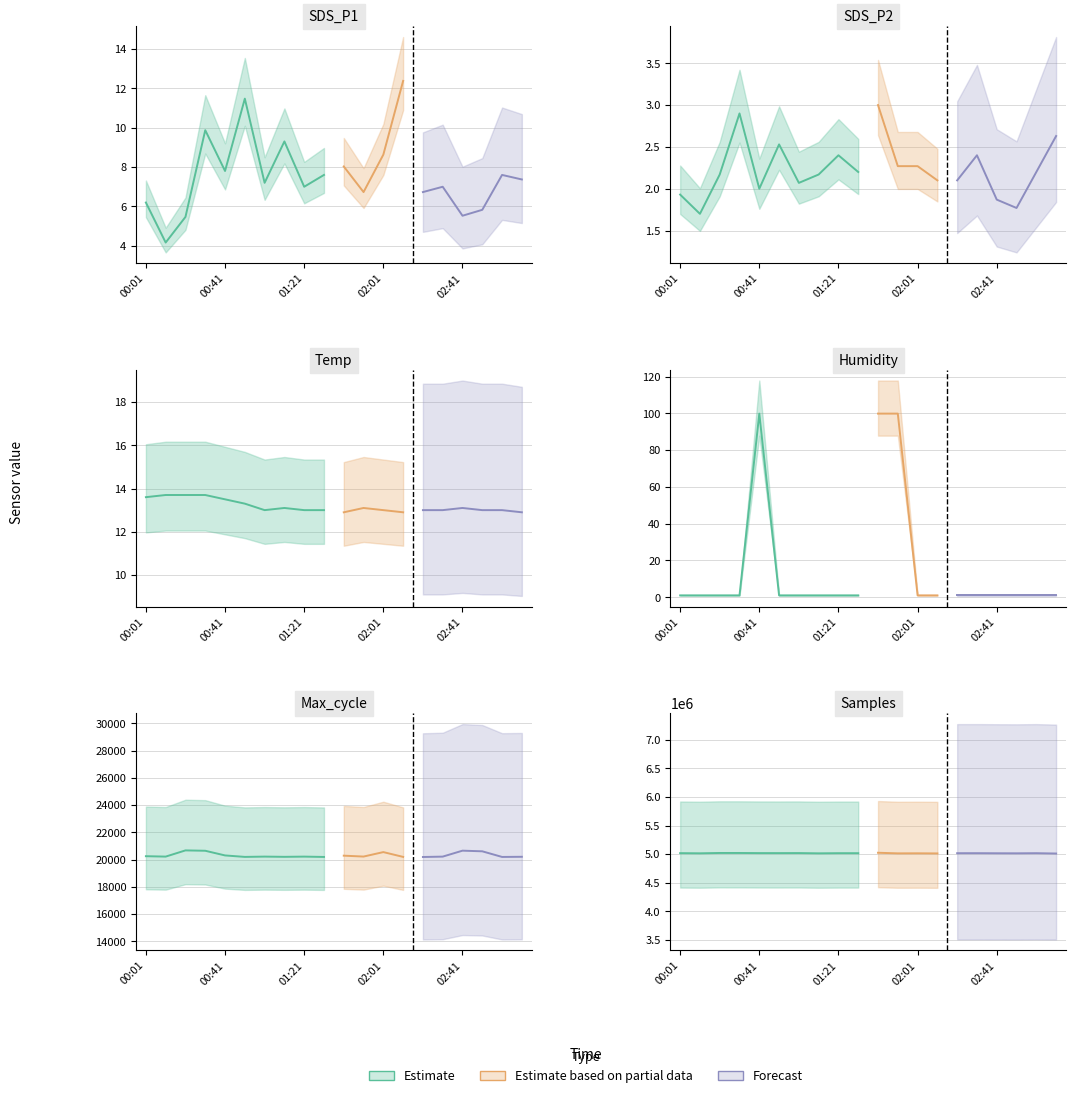

True or false: Humidity and Max_cycle cross at least once.

False